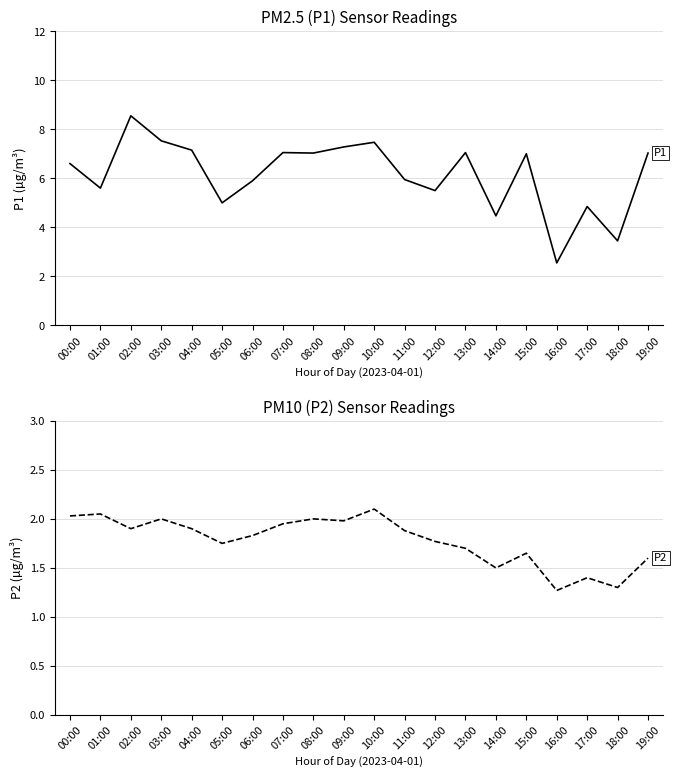

What is the average value of the P2 series?

1.8